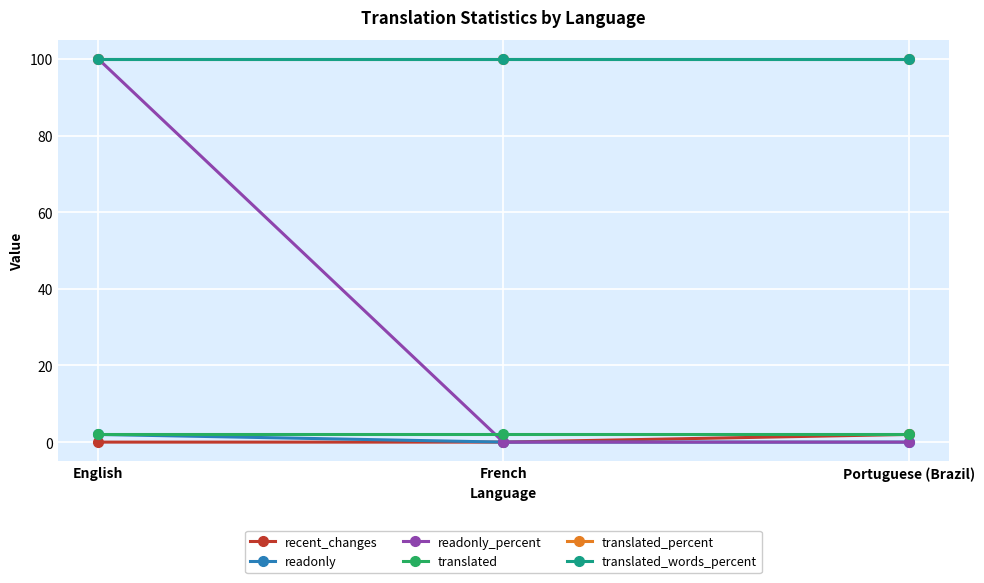

Does the chart have visible grid lines?

Yes